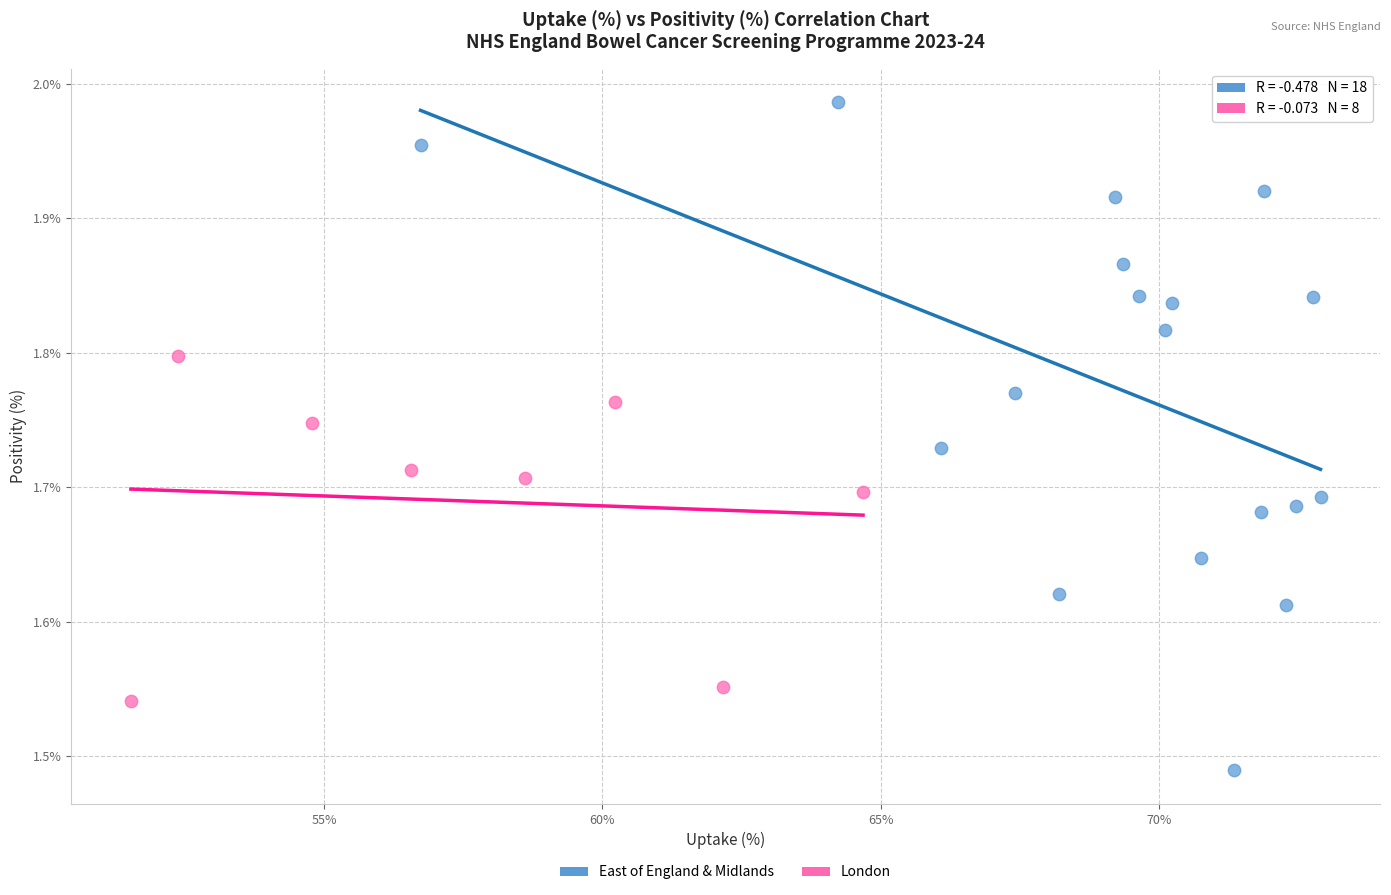

Which series contains the highest Y value?

East of England & Midlands